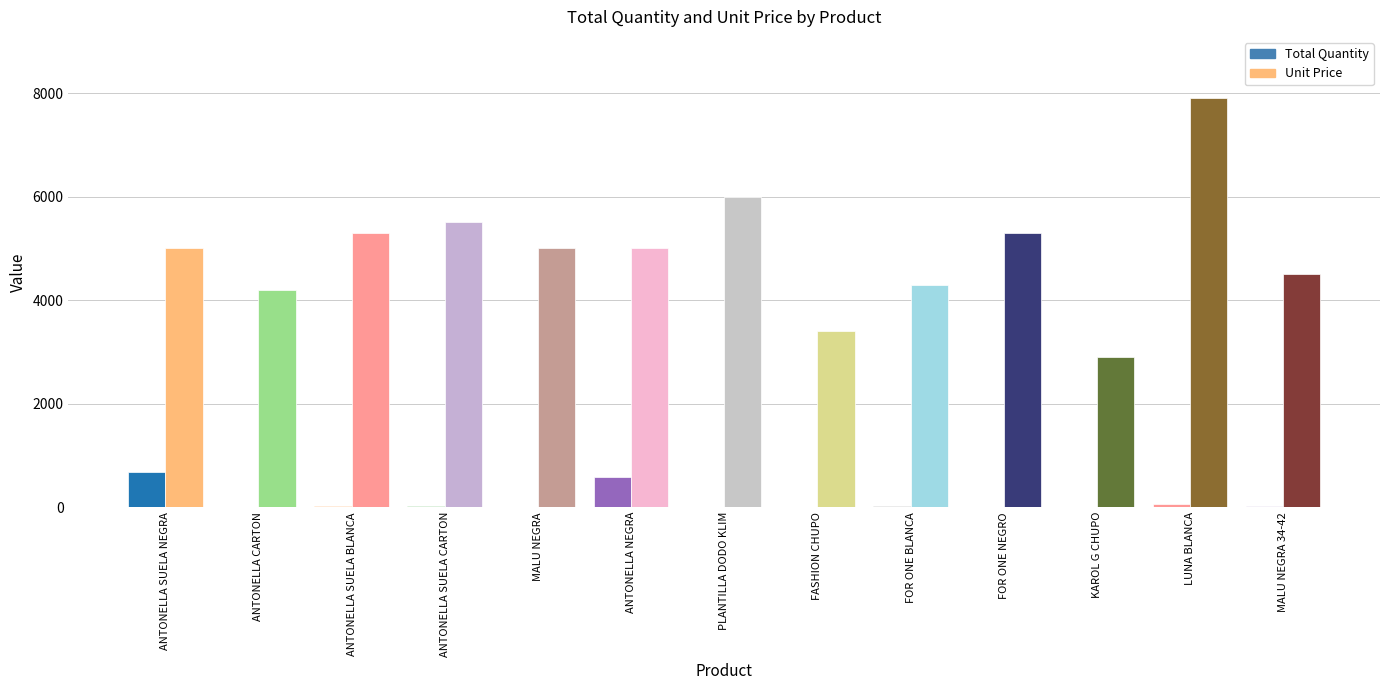

Does the chart contain stacked bars?

No